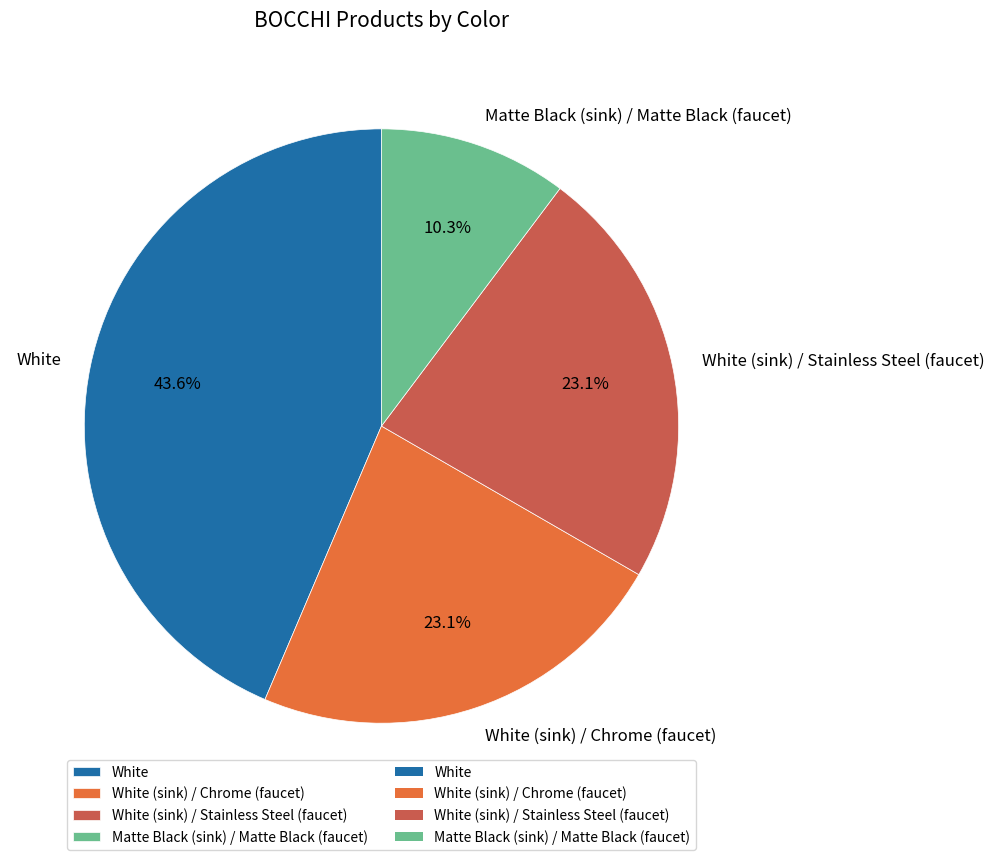

Count the number of slices in the pie.

4